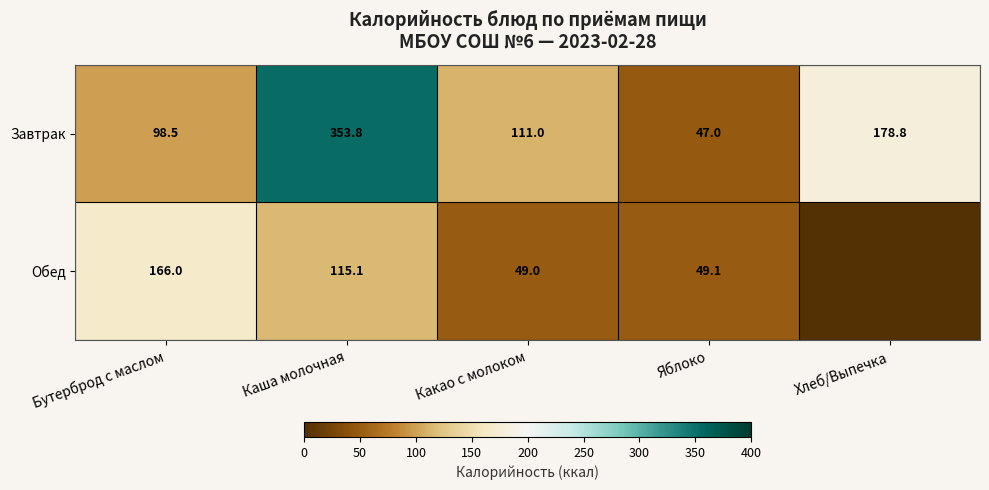

What is the highest value of the Завтрак series?

353.8